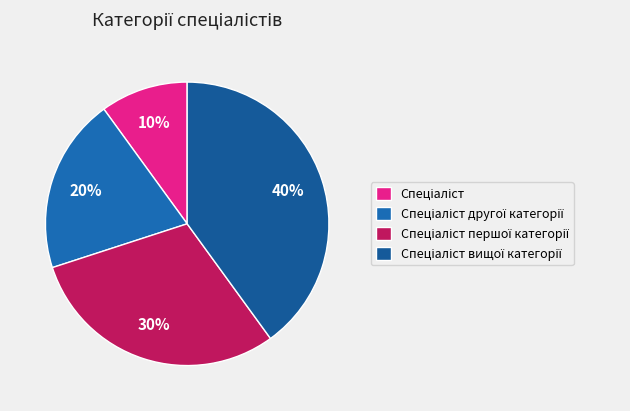

Do Спеціаліст and Спеціаліст другої категорії together represent more than half of the pie?

No